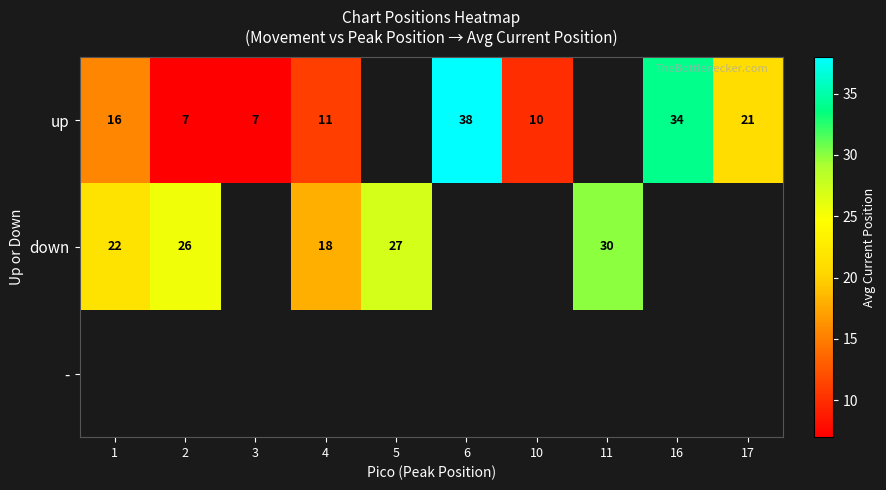

Where is up nearest to the value 22?

17